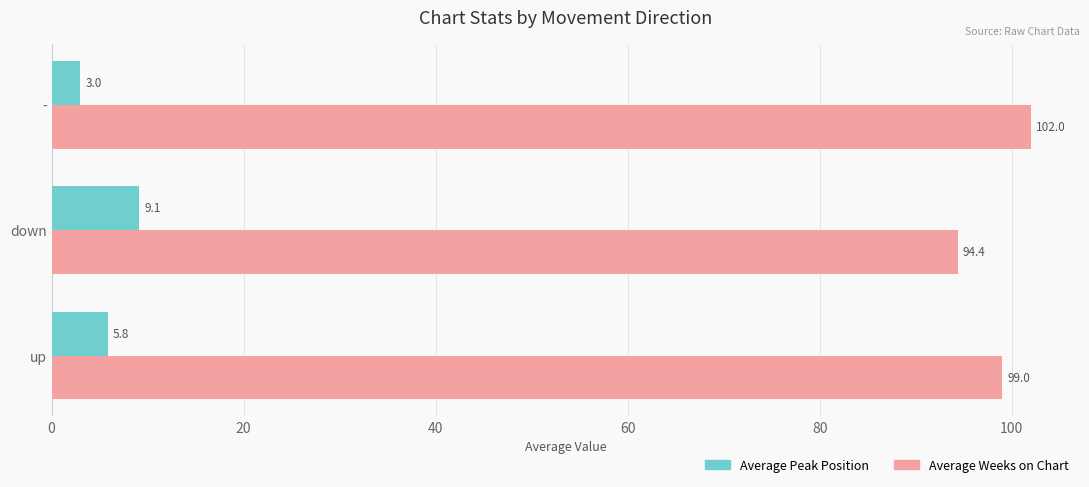

Count the number of data series in this chart.

2